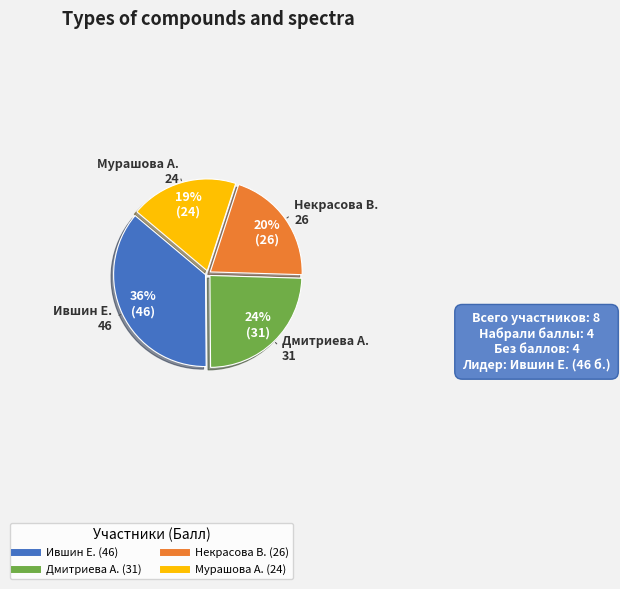

Does any single category account for the majority?

No